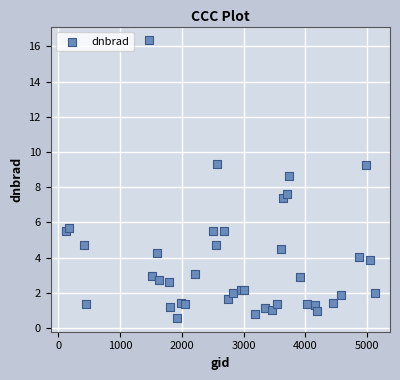

What Y value in the scatter plot is closest to 8?

7.6